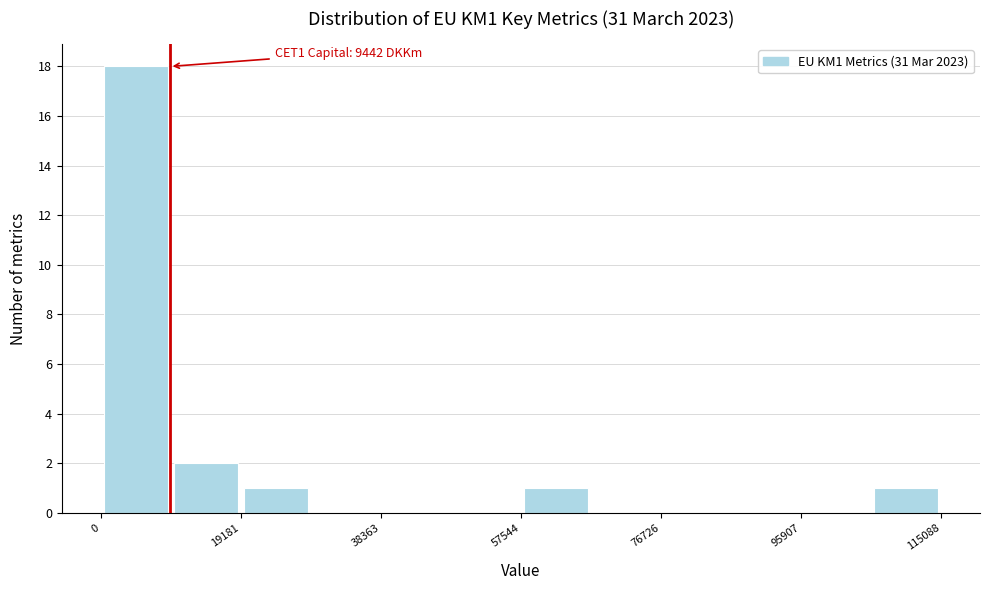

Which range on the x-axis has the tallest bar?

0 to 10000